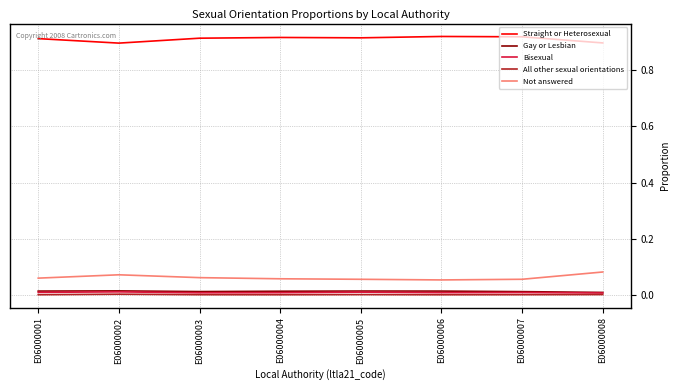

What are all the series names shown in the legend?

Straight or Heterosexual, Gay or Lesbian, Bisexual, All other sexual orientations, Not answered